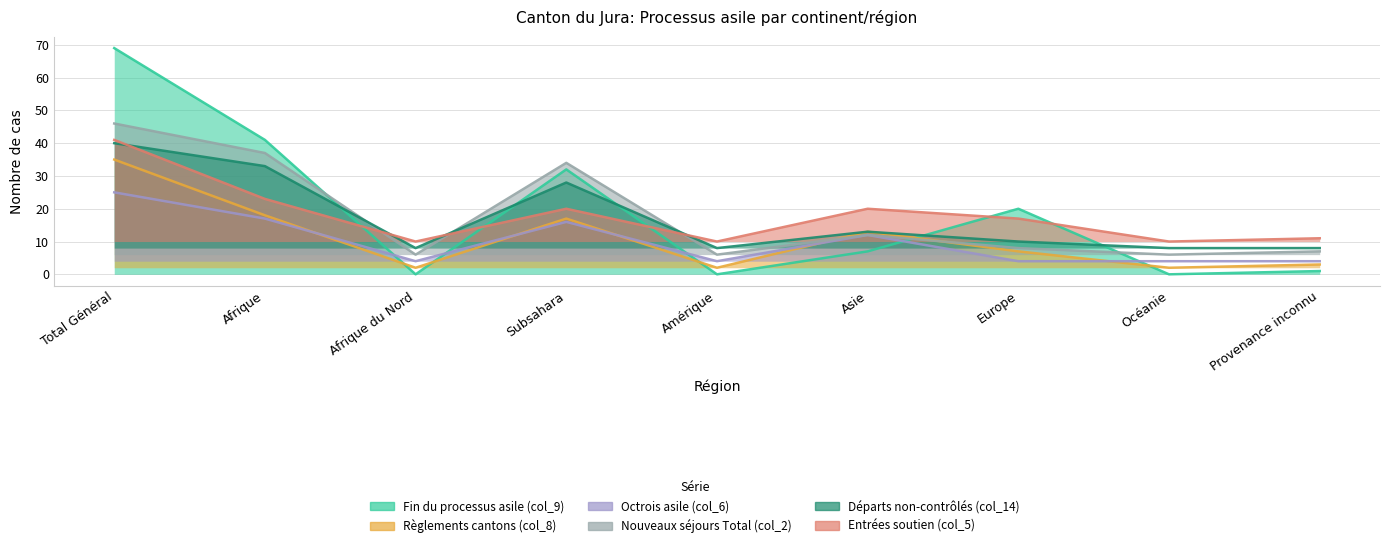

List the series in order of their peak value, highest first.

Fin du processus asile (col_9), Nouveaux séjours Total (col_2), Entrées soutien (col_5), Départs non-contrôlés (col_14), Règlements cantons (col_8), Octrois asile (col_6)